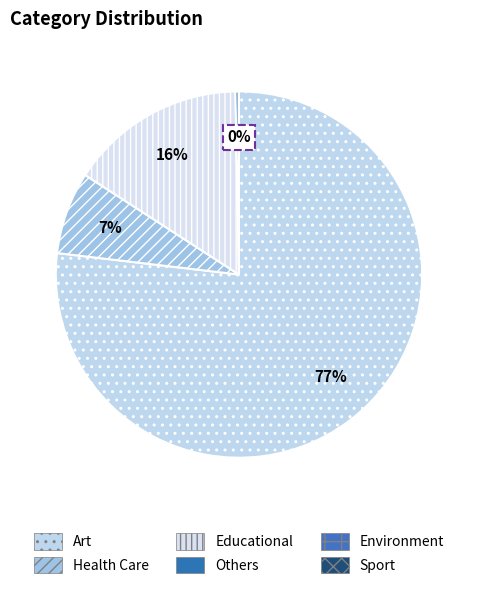

What is the majority slice?

Art